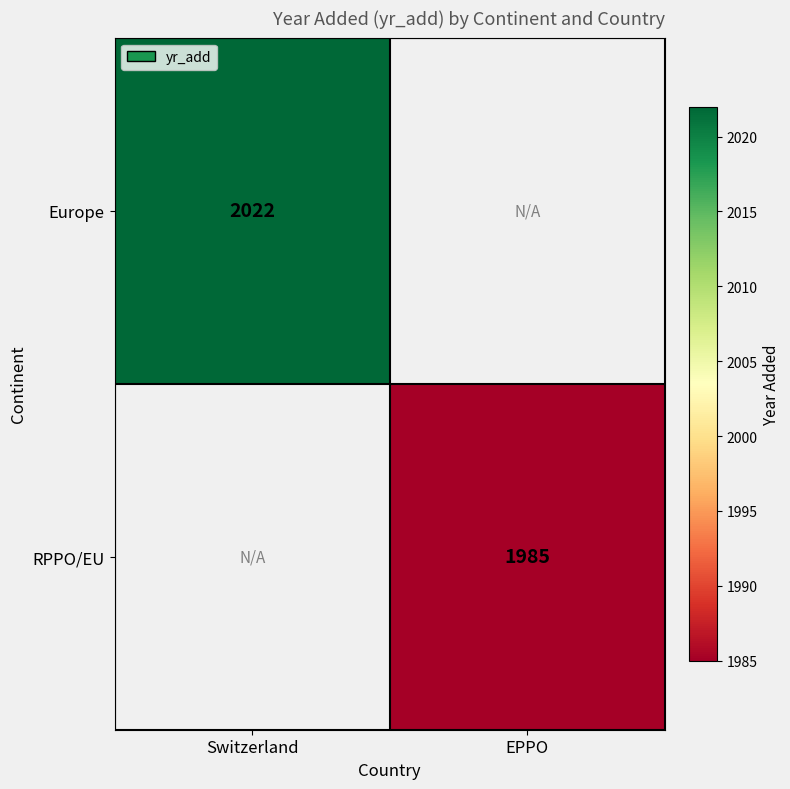

The RPPO/EU series shows 1985 at EPPO. True or false?

True